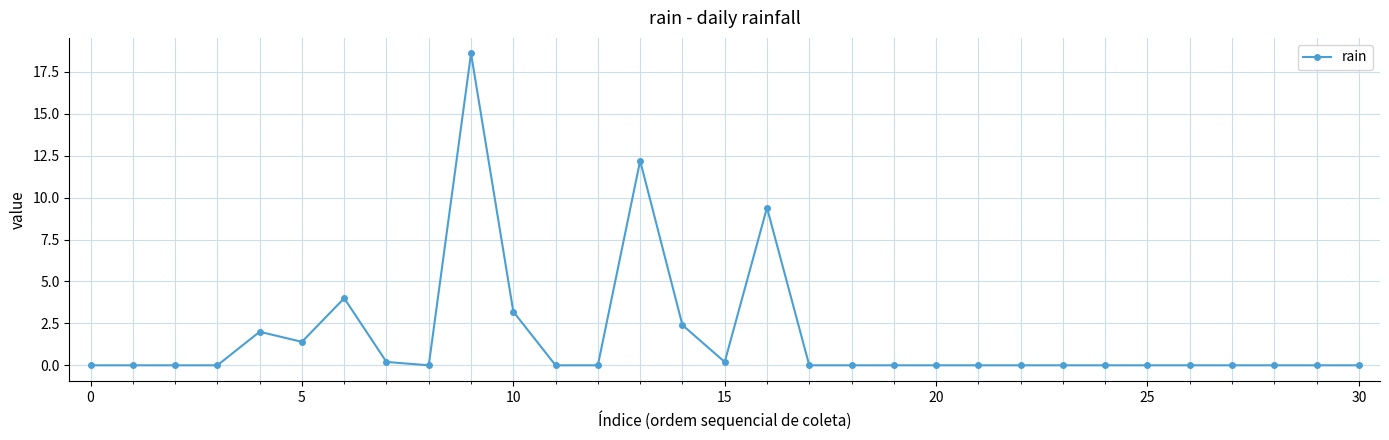

What is the greatest value displayed?

18.6